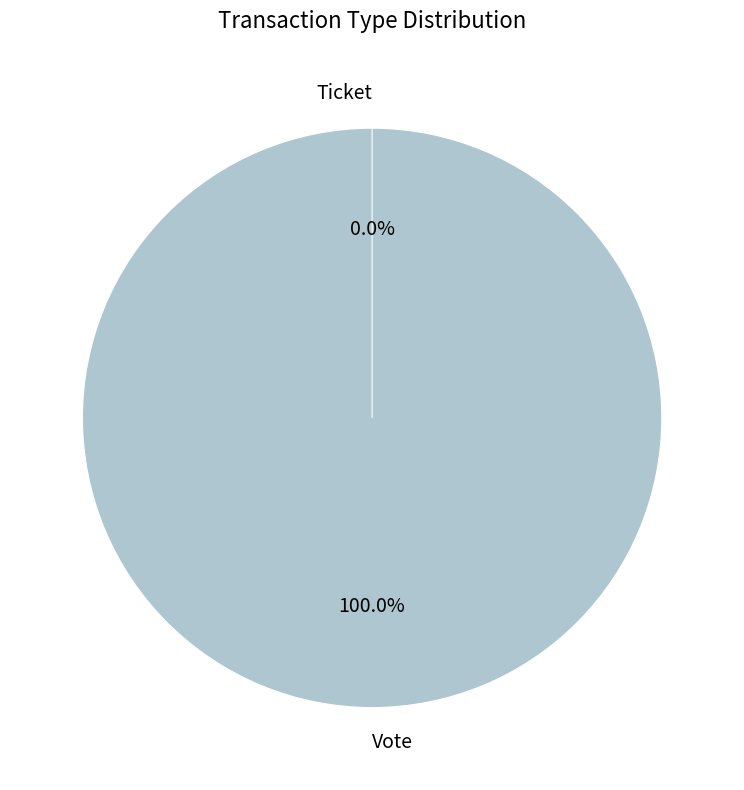

Rank the categories by value from highest to lowest.

Vote, Ticket